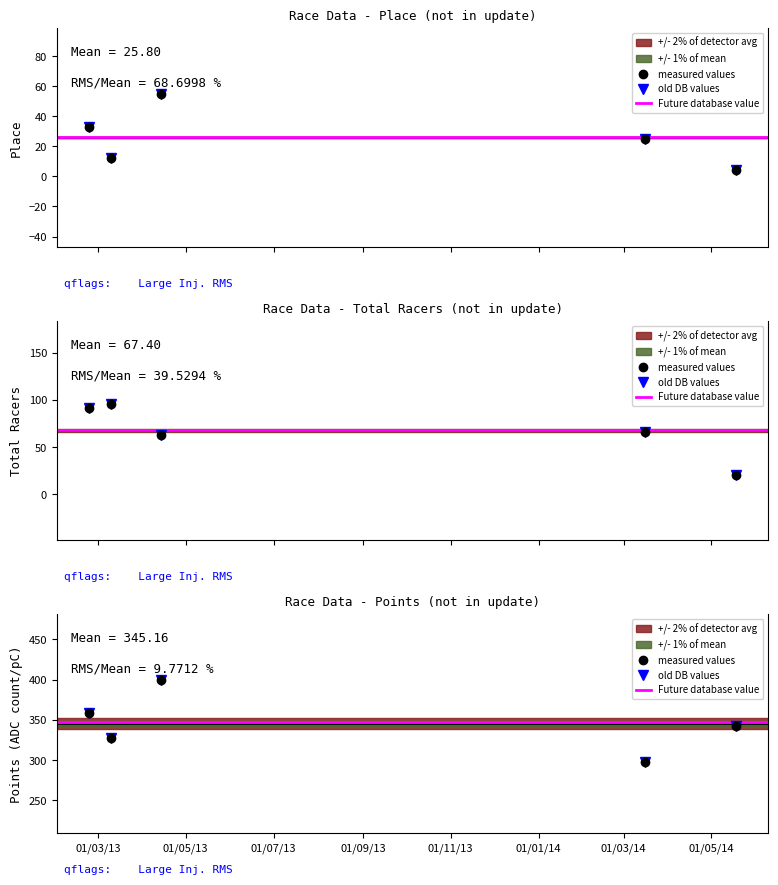

What is the average value of the Place series?

25.8